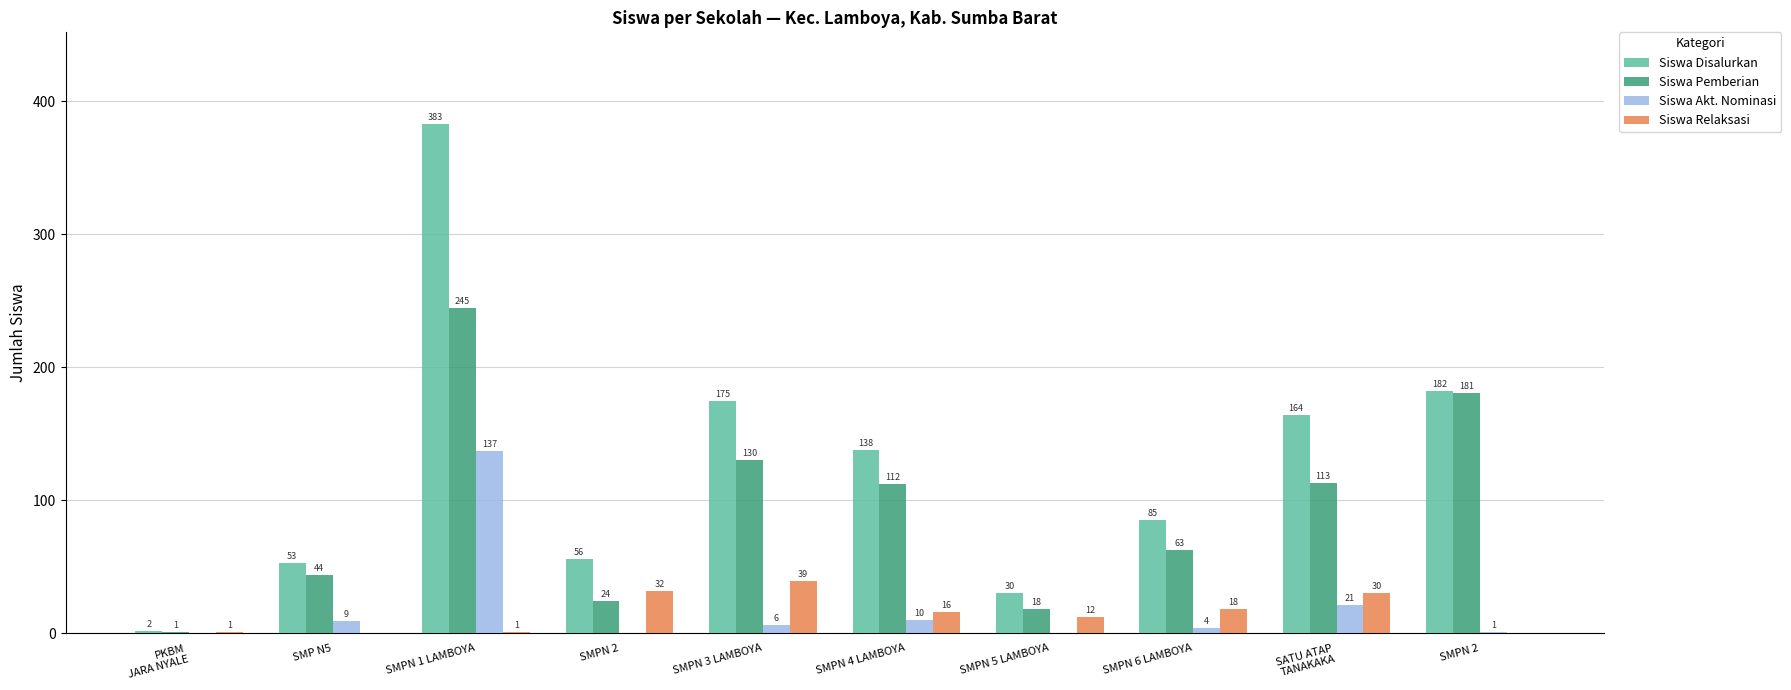

Count the number of categories in the chart.

10